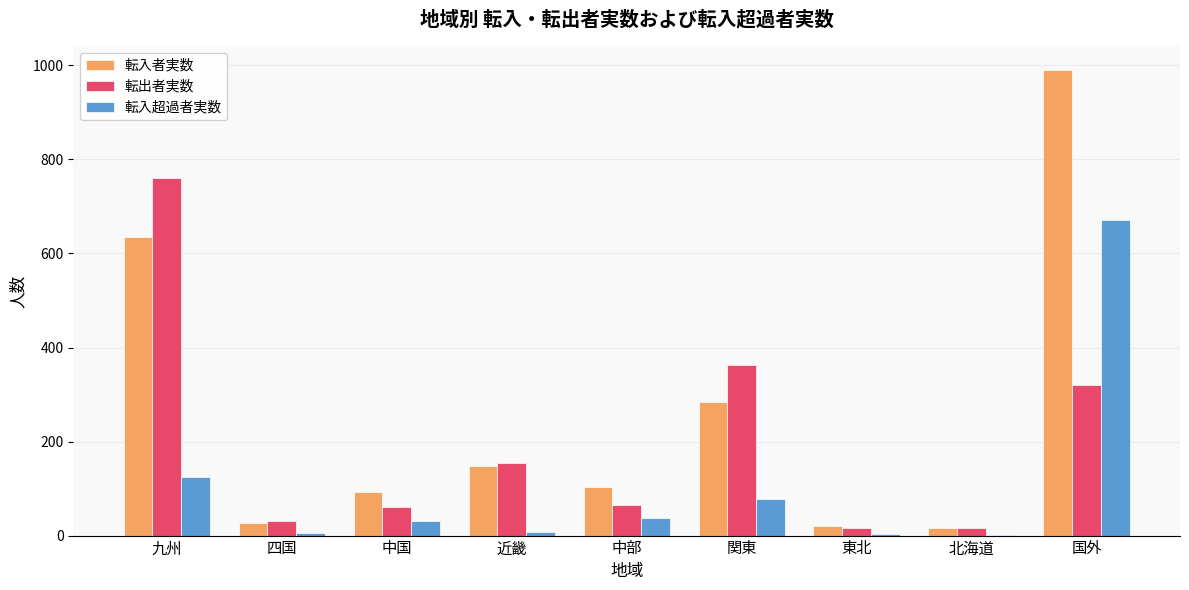

Are the bars horizontal?

No